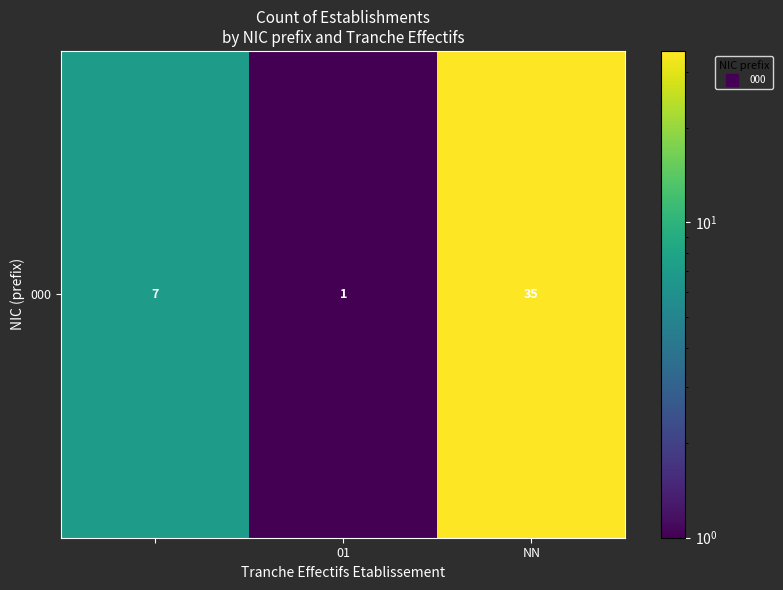

What is the minimum value shown in the chart?

1